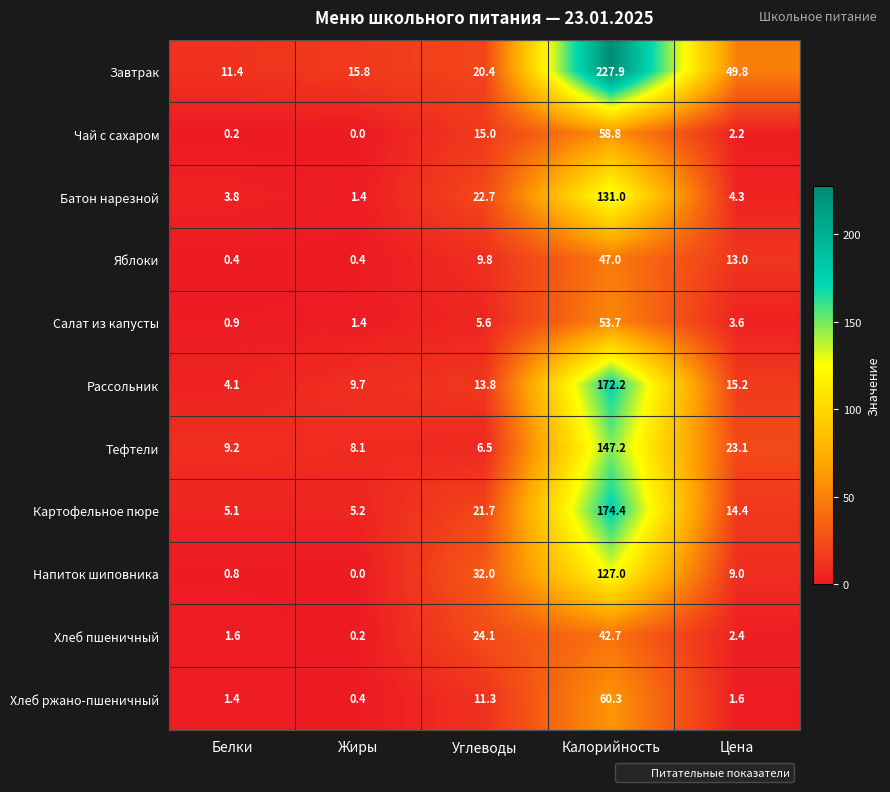

Rank the series by their maximum value, from lowest to highest.

Хлеб пшеничный, Яблоки, Салат из капусты, Чай с сахаром, Хлеб ржано-пшеничный, Напиток шиповника, Батон нарезной, Тефтели, Рассольник, Картофельное пюре, Завтрак